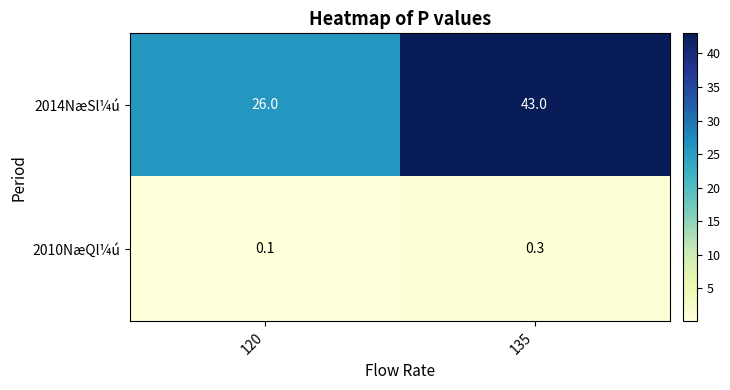

List the series in order of their peak value, lowest first.

2010NæQl¼ú, 2014NæSl¼ú